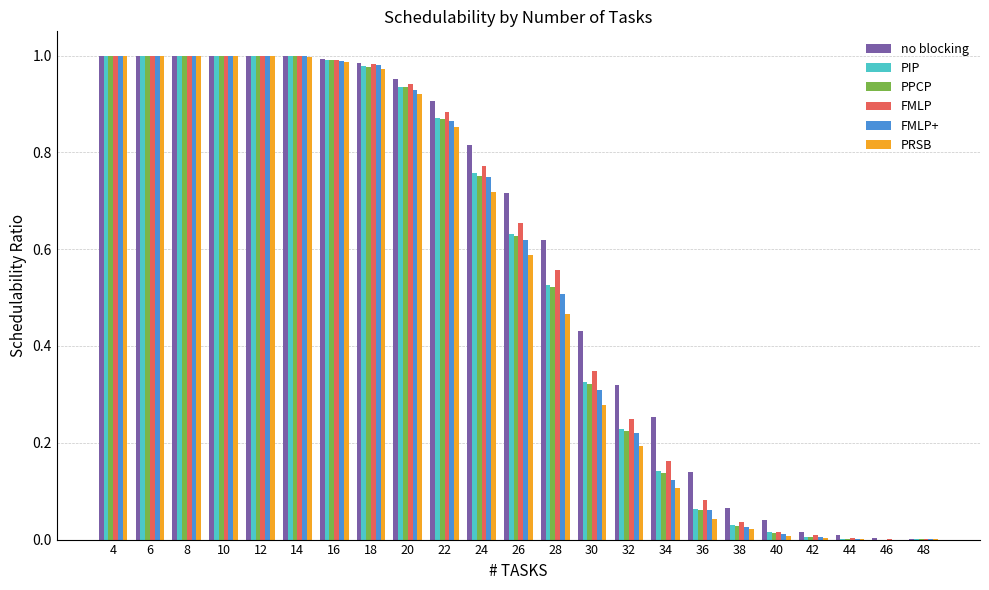

Is the value of PIP at 6 greater than the value of FMLP at 36?

Yes